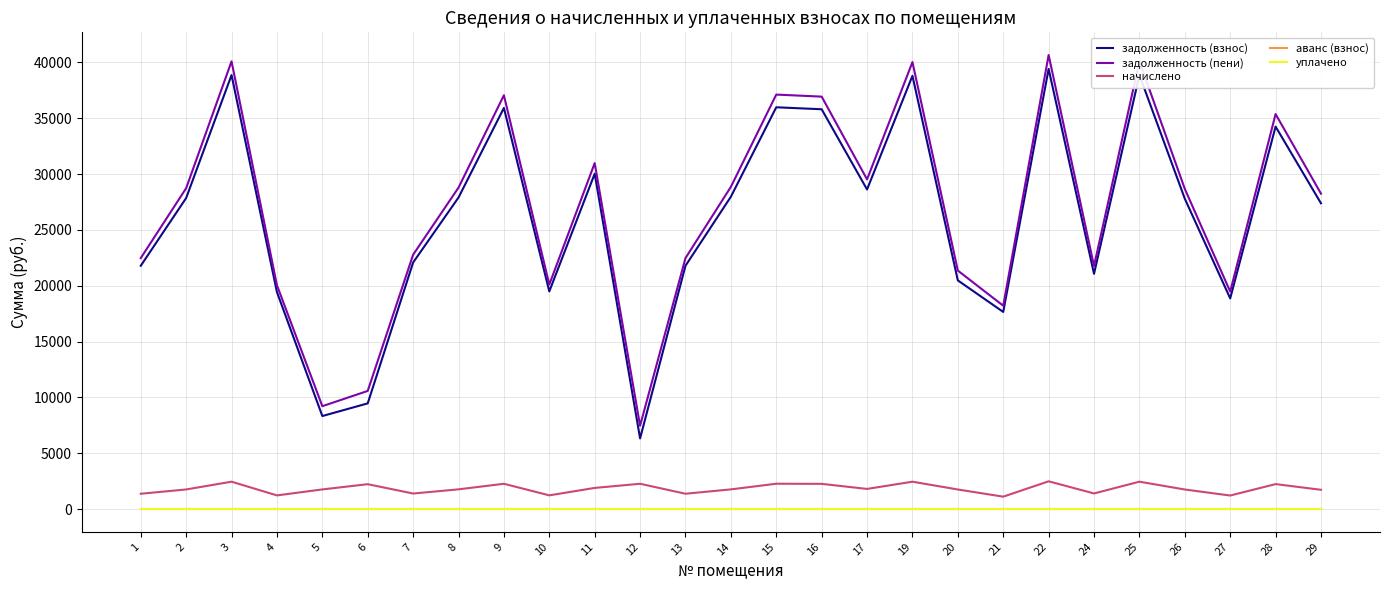

True or false: уплачено has more than 0 points higher than both neighbors.

False